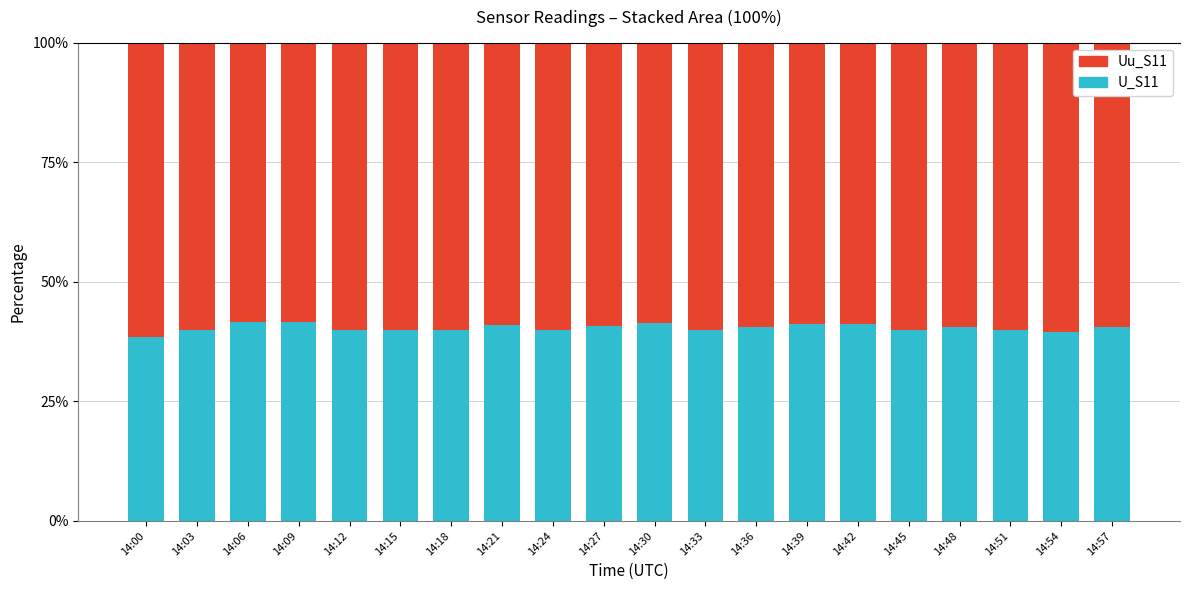

Rank the series at 14:51 from highest to lowest value.

Uu_S11, U_S11